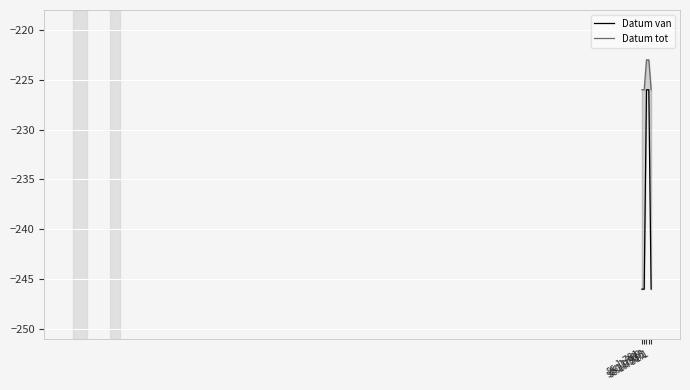

What is the difference between the Datum tot values at sc.1.936.1 and sc.1.769?

3